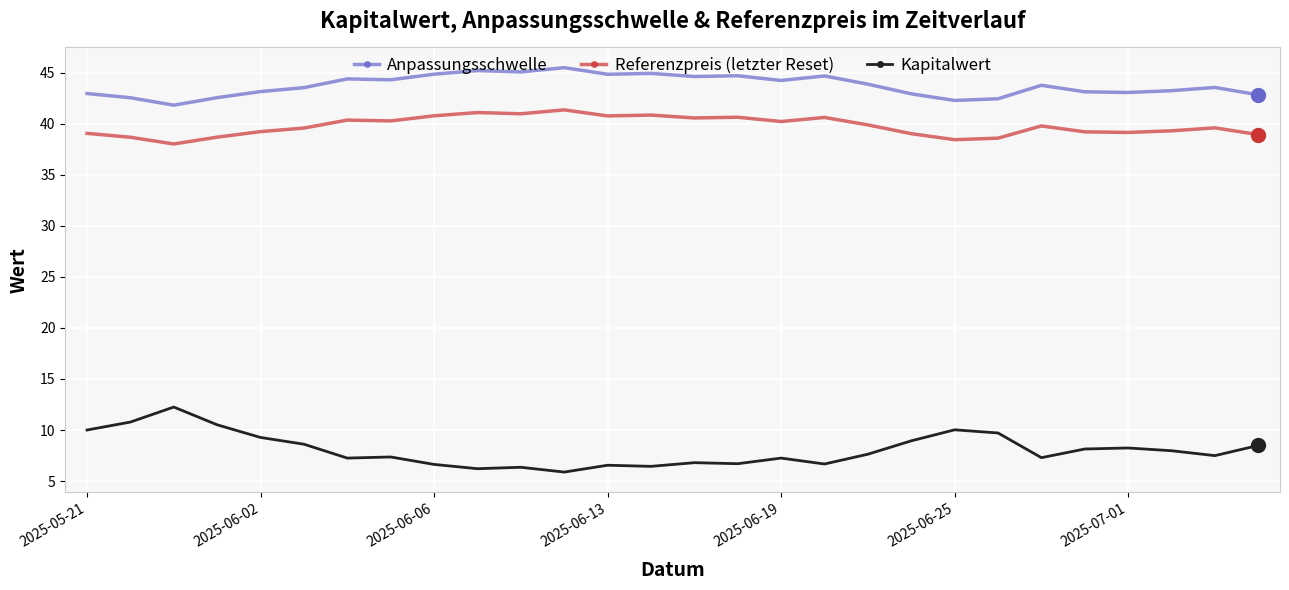

Rank the series by their maximum value, from lowest to highest.

Kapitalwert, Referenzpreis (letzter Reset), Anpassungsschwelle